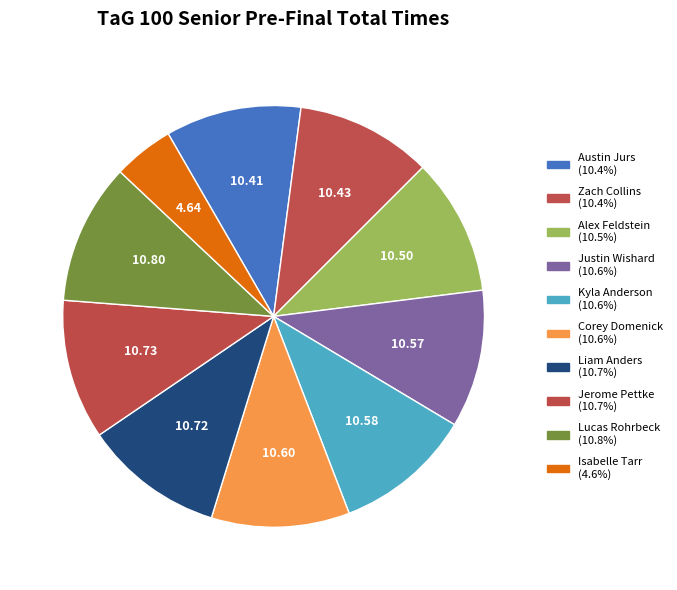

How many segments does this pie chart have?

10